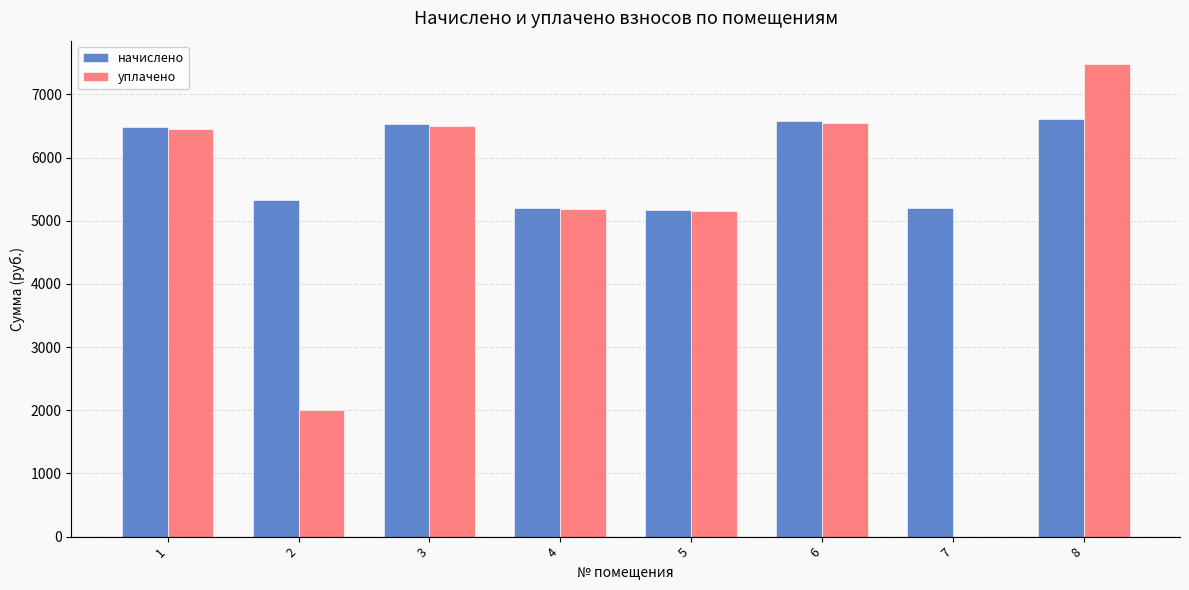

Which series changed the most between 4 and 8?

уплачено